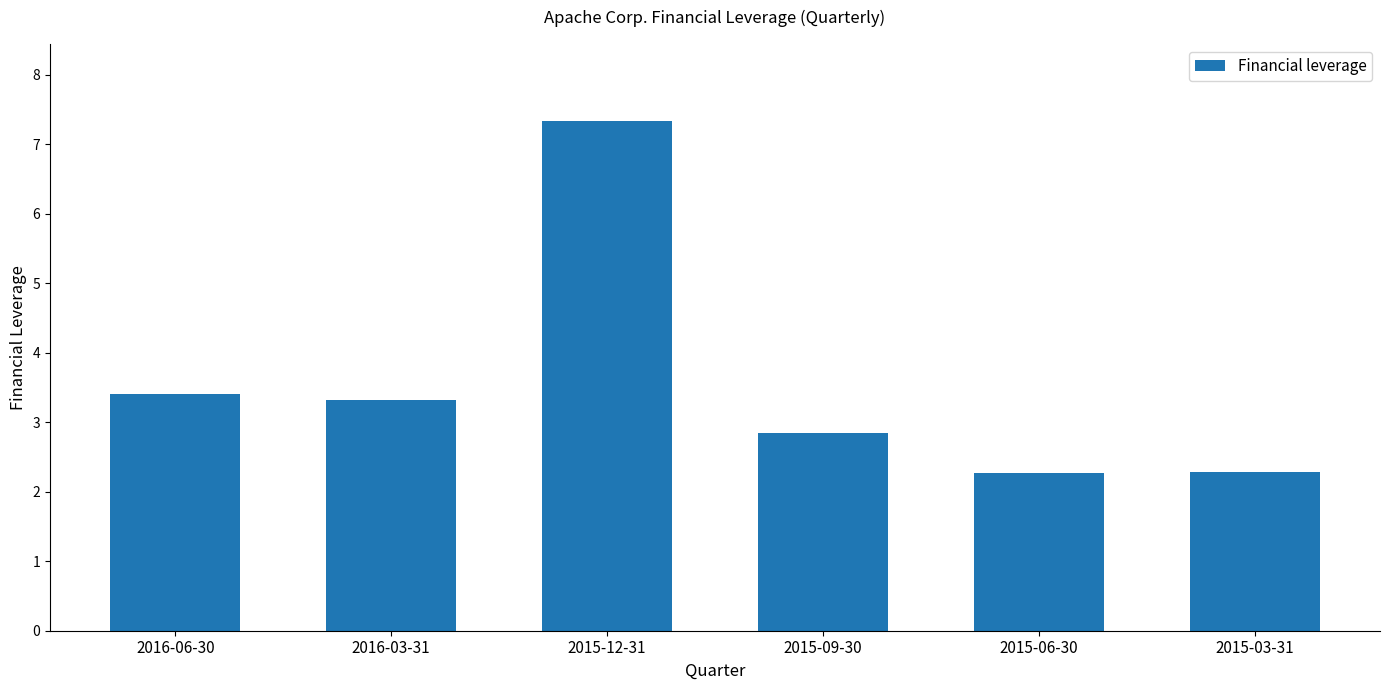

The value at 2016-06-30 is 3.4. True or false?

True